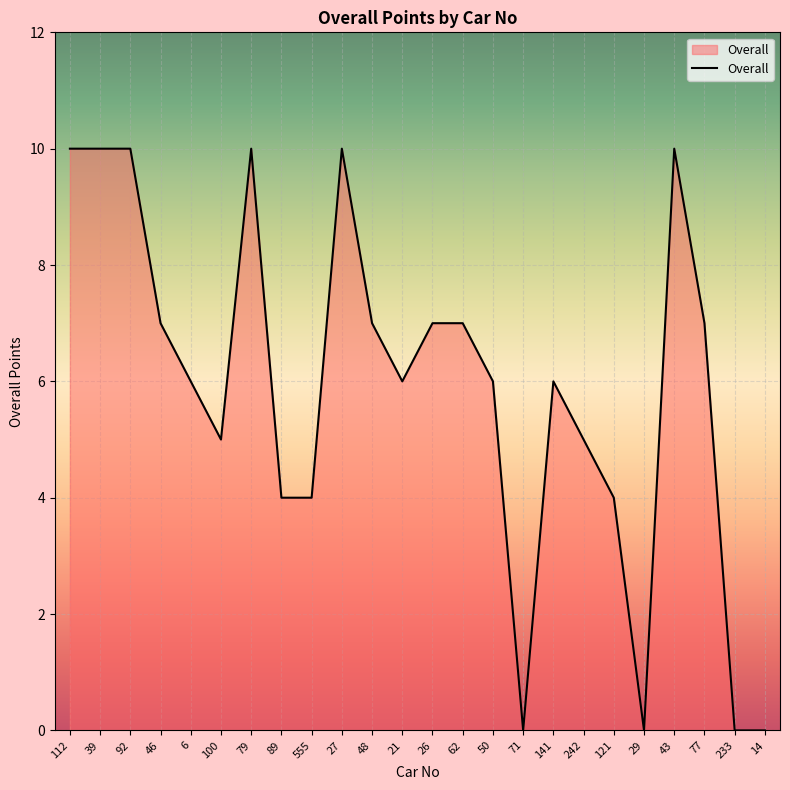

The value at 26 is 7. True or false?

True